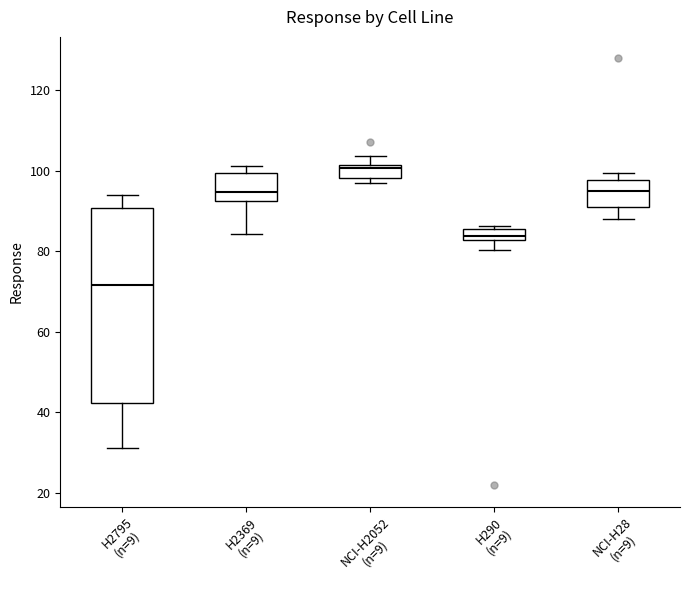

Which box is the tallest, from its lower edge to its upper edge?

H2795 (n=9)